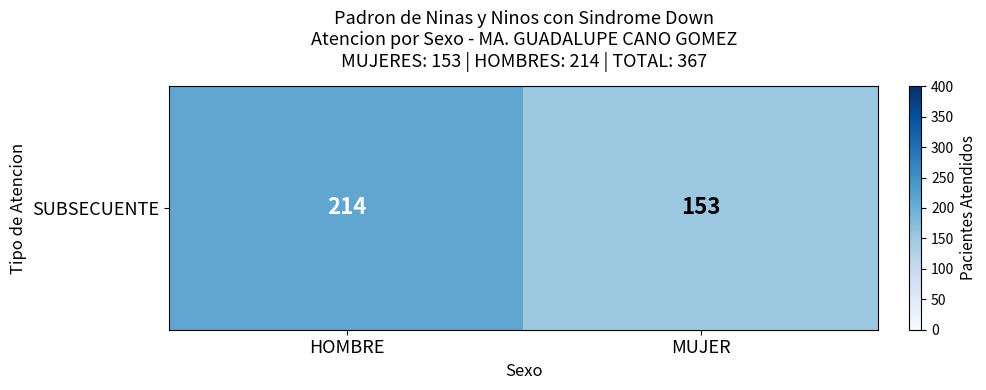

List the labels in order of value, smallest first.

MUJER, HOMBRE